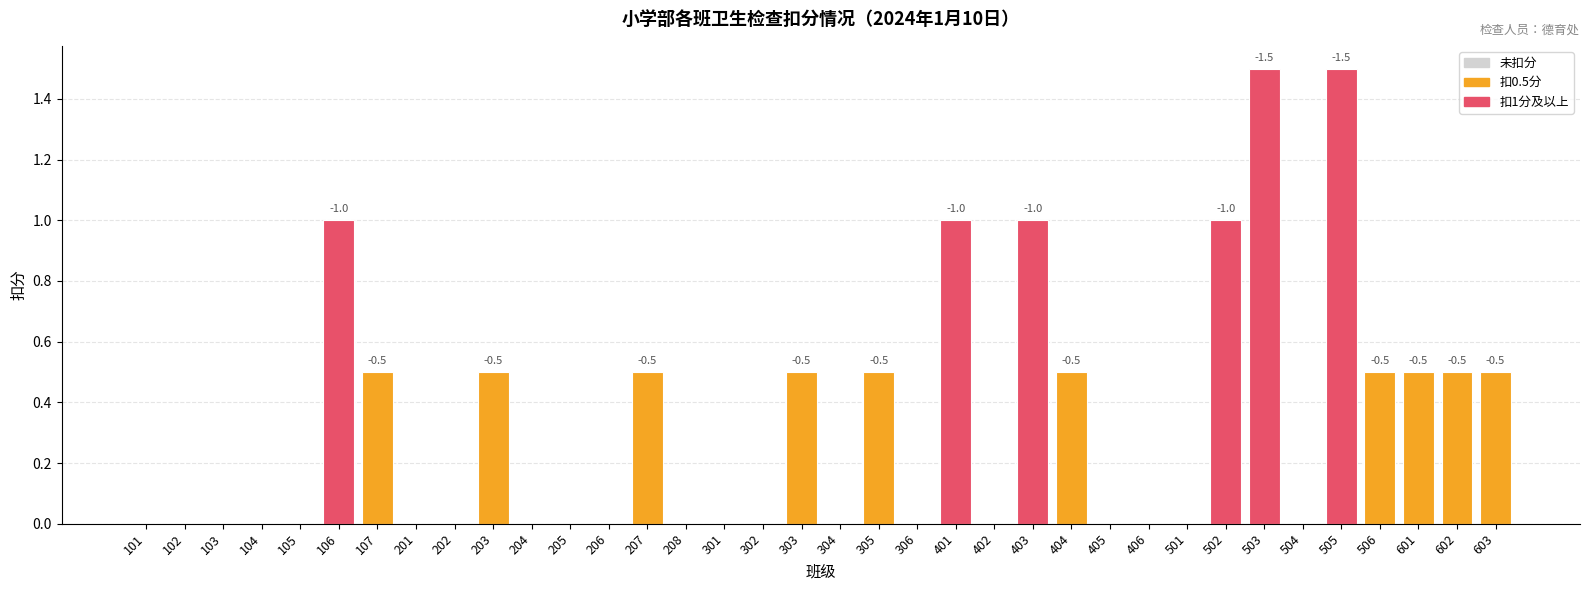

What is the average value?

0.3